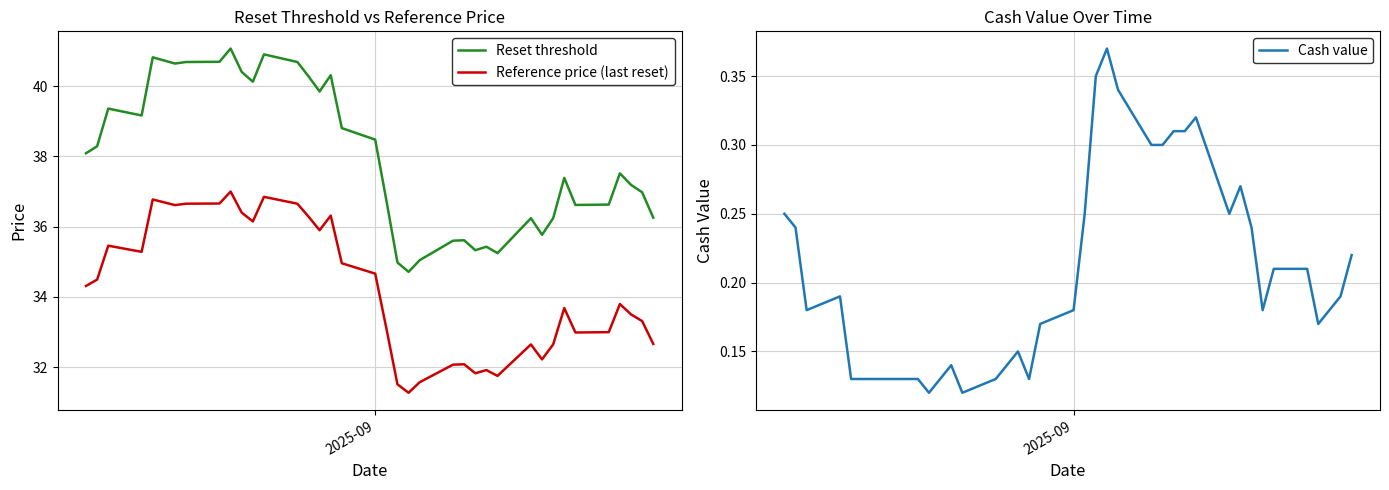

What is the minimum value for Reset threshold?

34.7